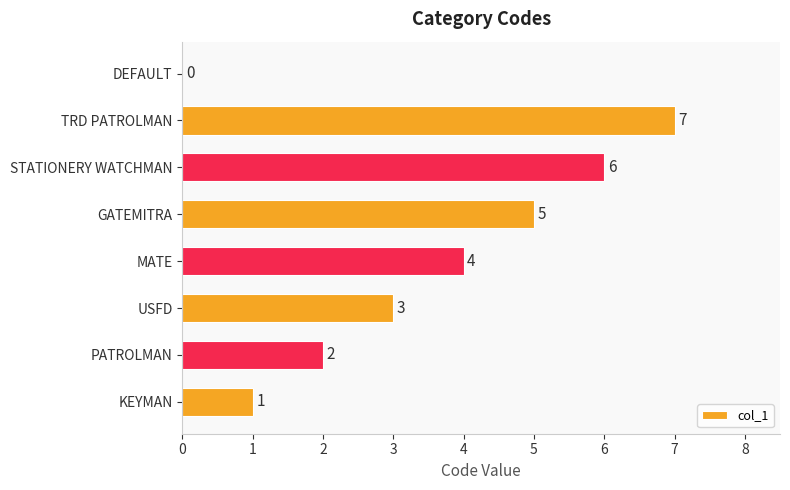

What is the change in value from GATEMITRA to TRD PATROLMAN?

+2